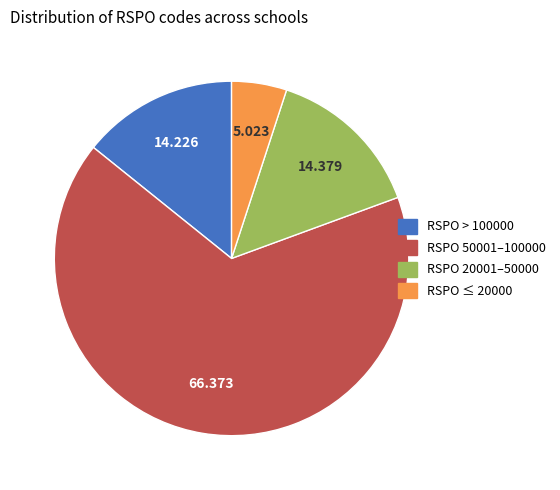

Is there any slice that represents more than half of the pie?

Yes